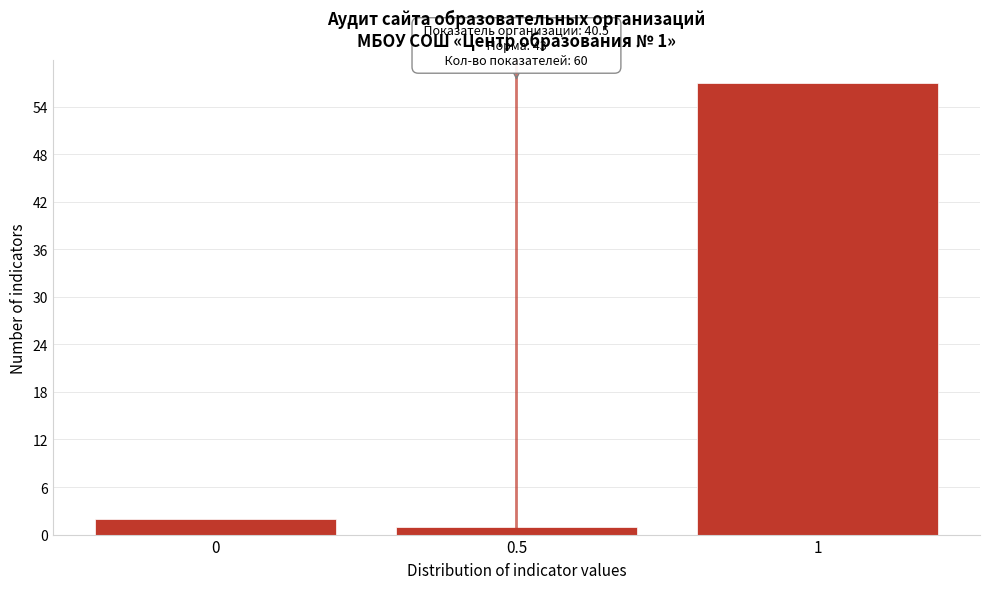

Over which range of the x-axis is the bar tallest?

0.75 to 1.25